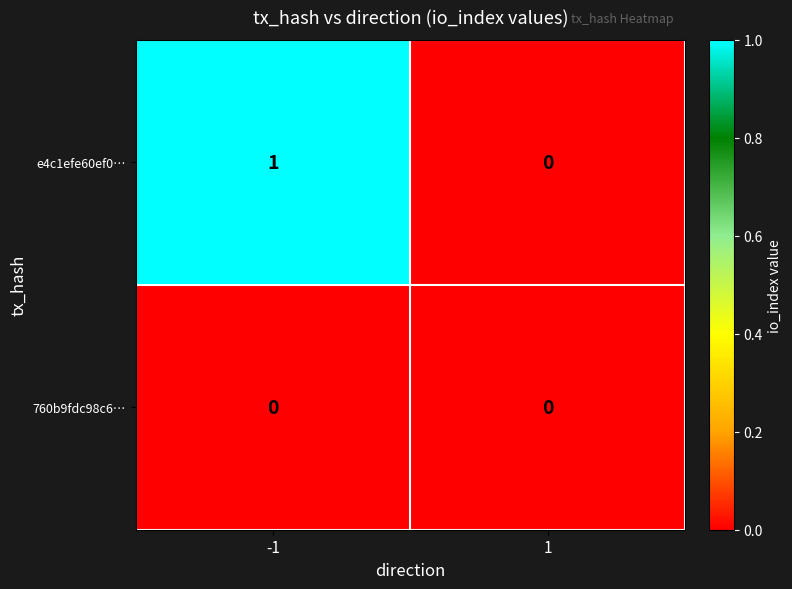

Count the number of categories in the chart.

2